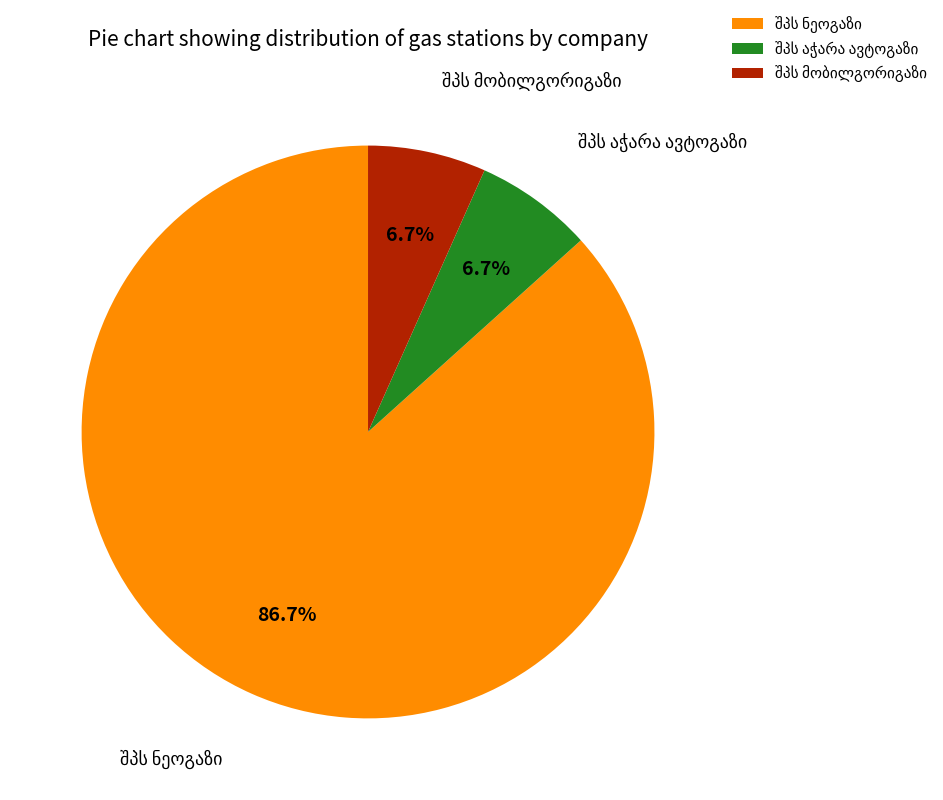

Is there a majority slice in this chart?

Yes